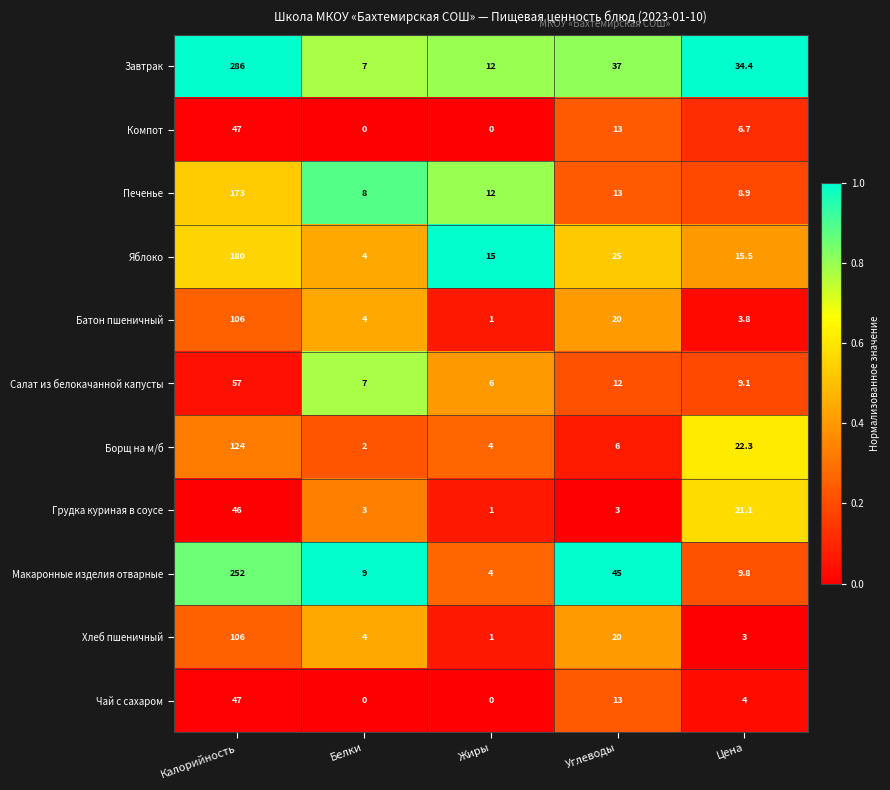

What is the difference between the maximum and second lowest values in the Салат из белокачанной капусты series?

50.0